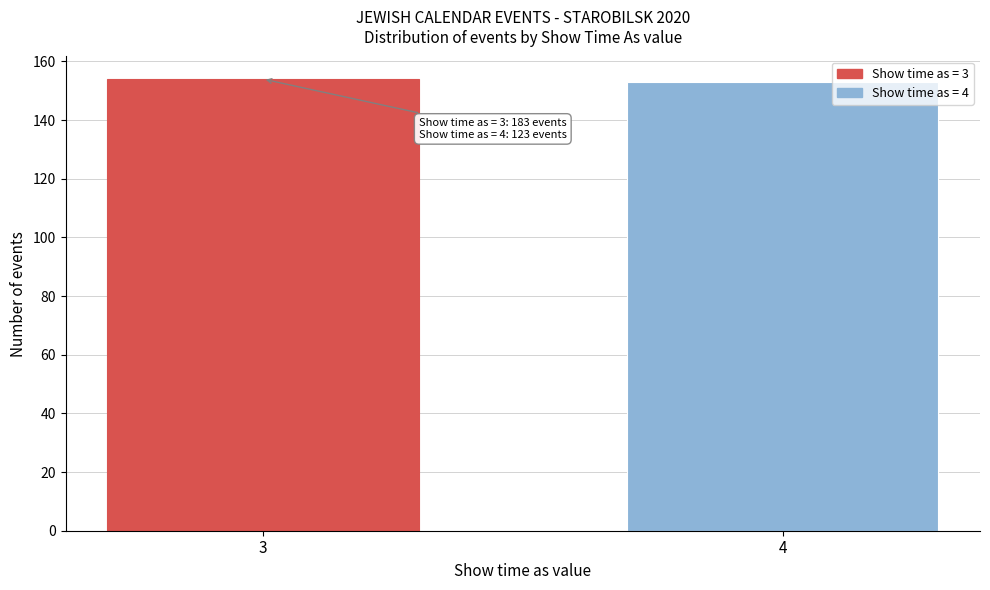

Reading right to left, extract all data points from this chart.

153	154